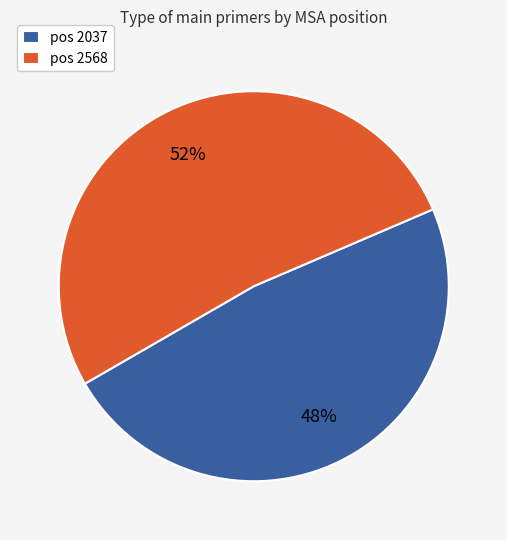

Rank the categories by value from highest to lowest.

pos 2568, pos 2037